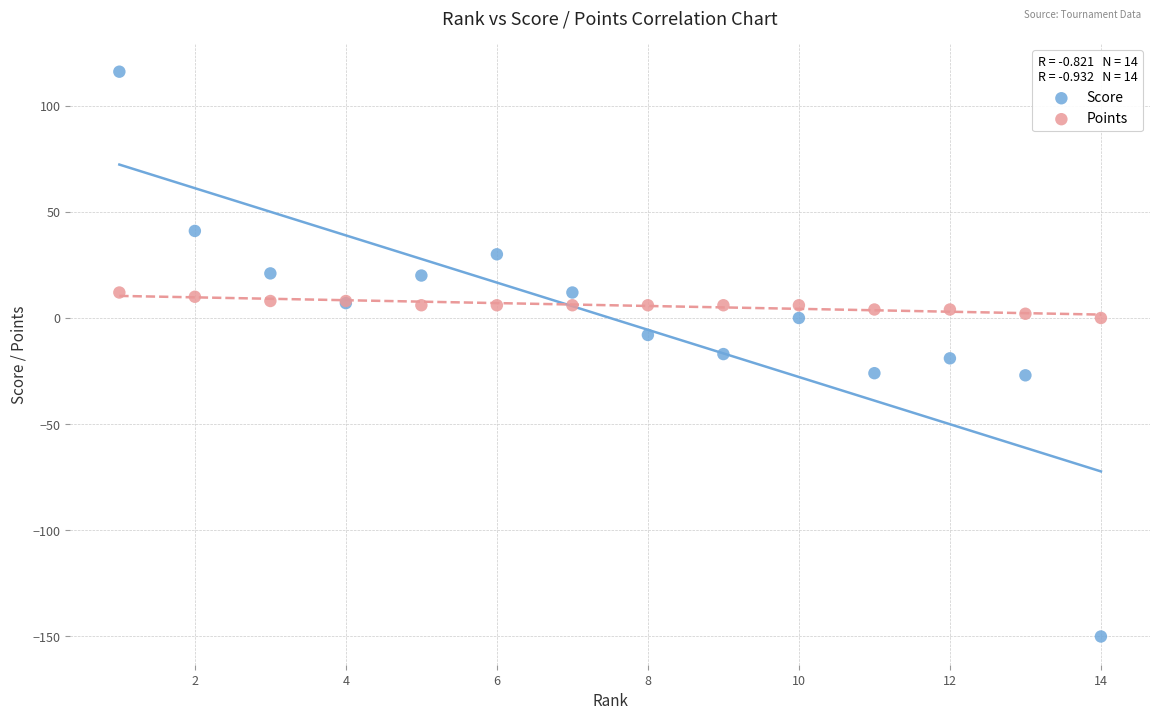

What is the X range (max minus min) for the scatter plot?

13